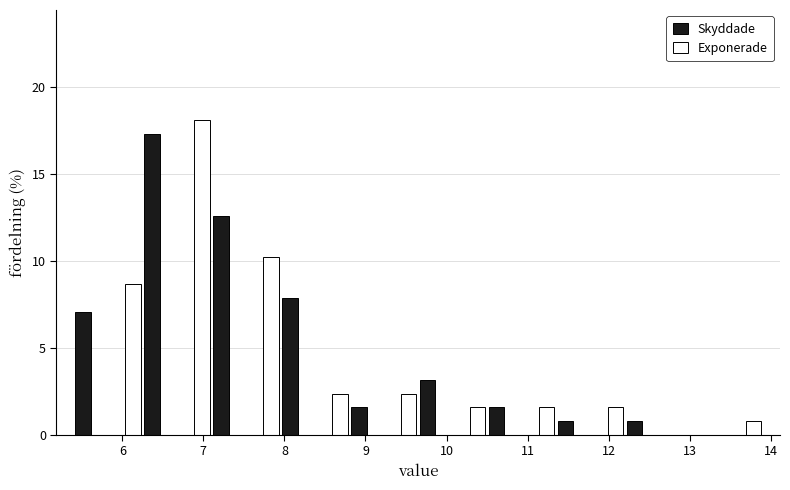

What is the height of the Exponerade bar covering 5.8 to 6.3 on the x-axis? Neither the bar edges nor the heights are printed on the chart, so give them approximately, as read against the axes.

8.5